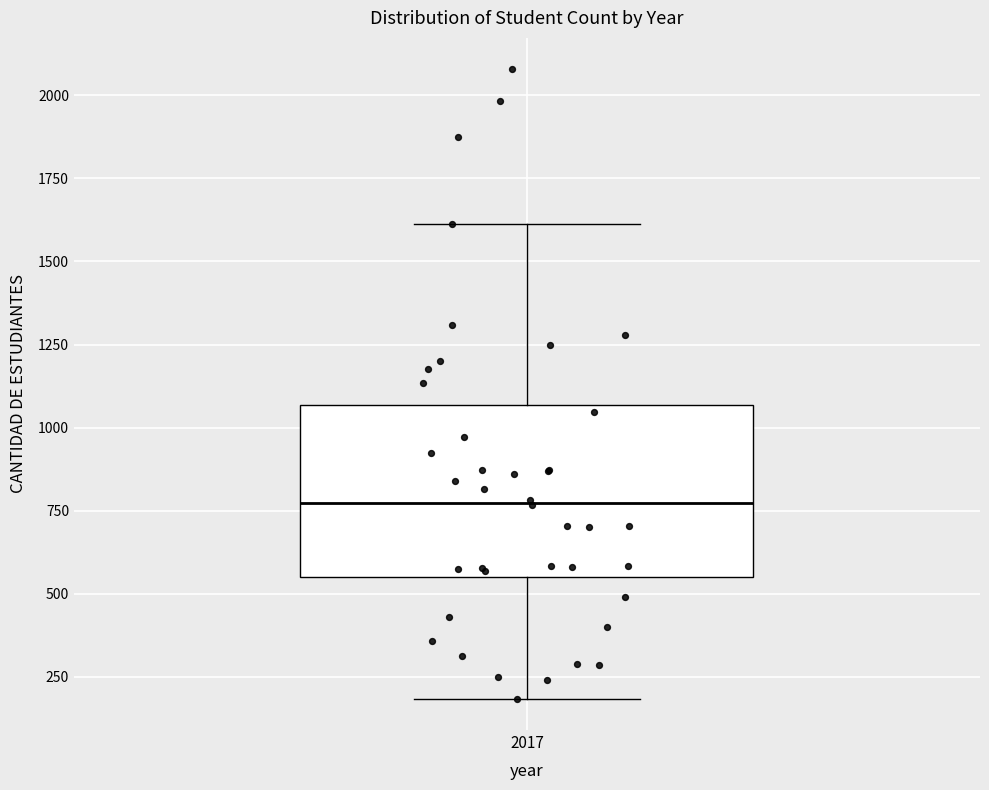

Where is the lower edge of the box at x = 2017 on the y-axis? The values are not printed on the chart, so give them approximately, as read against the axis.

550